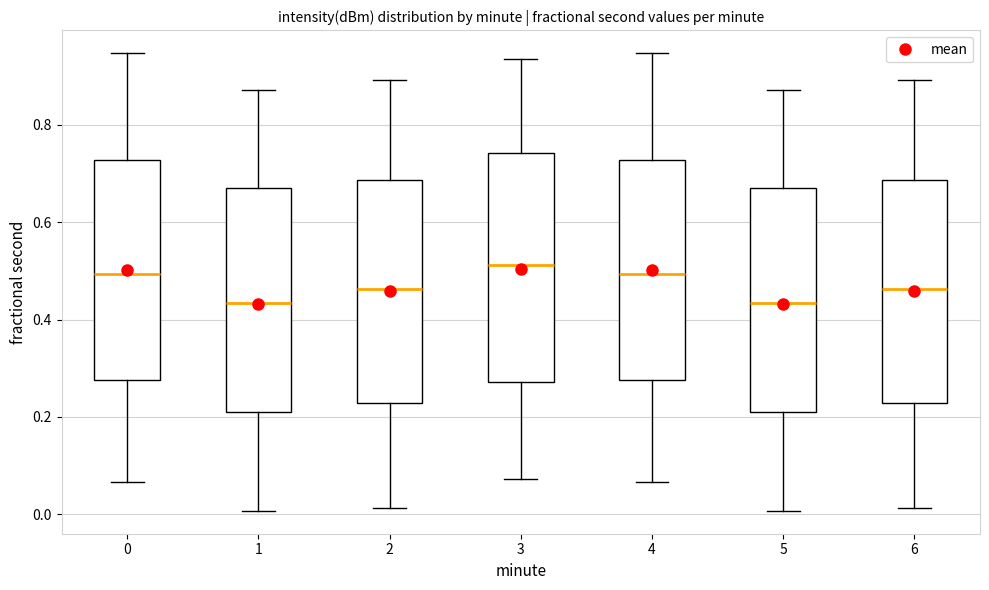

Reading left to right, transcribe this box plot: for each box, give where its median line is, the range the box spans, and where its two whiskers end, as read against the y-axis. The values are not printed on the chart, so give them approximately, as read against the axis.

0: median 0.50, box 0.28 to 0.72, whiskers 0.06 to 0.94
1: median 0.44, box 0.22 to 0.66, whiskers 0.00 to 0.88
2: median 0.46, box 0.22 to 0.68, whiskers 0.02 to 0.90
3: median 0.52, box 0.28 to 0.74, whiskers 0.08 to 0.94
4: median 0.50, box 0.28 to 0.72, whiskers 0.06 to 0.94
5: median 0.44, box 0.22 to 0.66, whiskers 0.00 to 0.88
6: median 0.46, box 0.22 to 0.68, whiskers 0.02 to 0.90